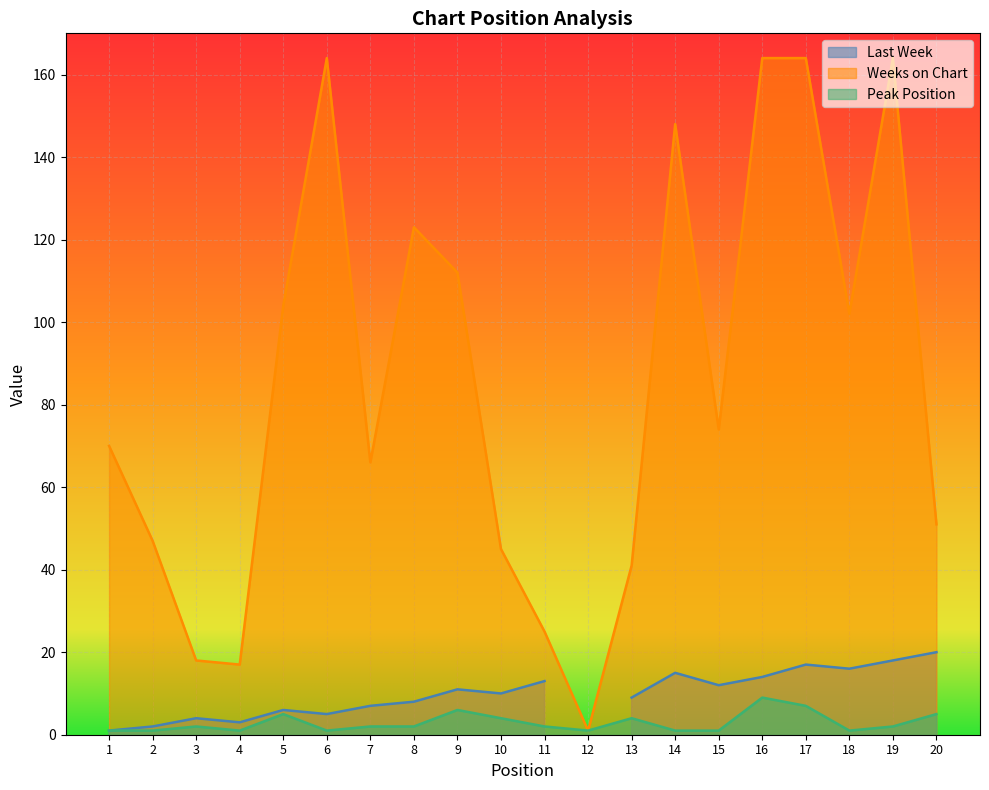

What is the highest value of the Peak Position series?

9